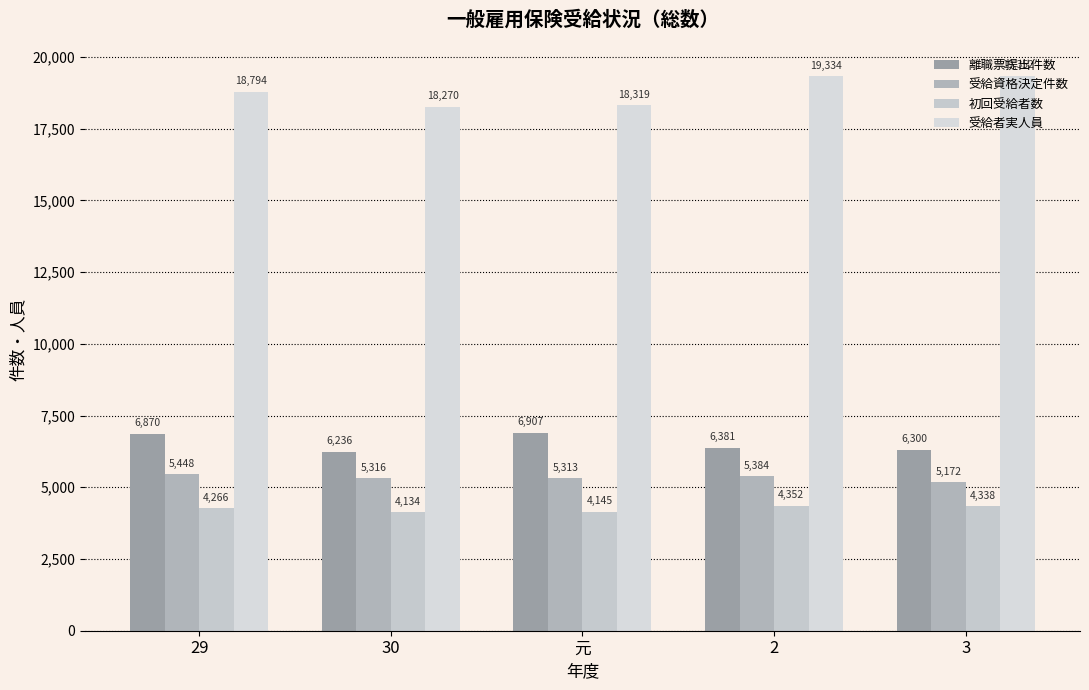

Which category has the lowest value across all series?

30